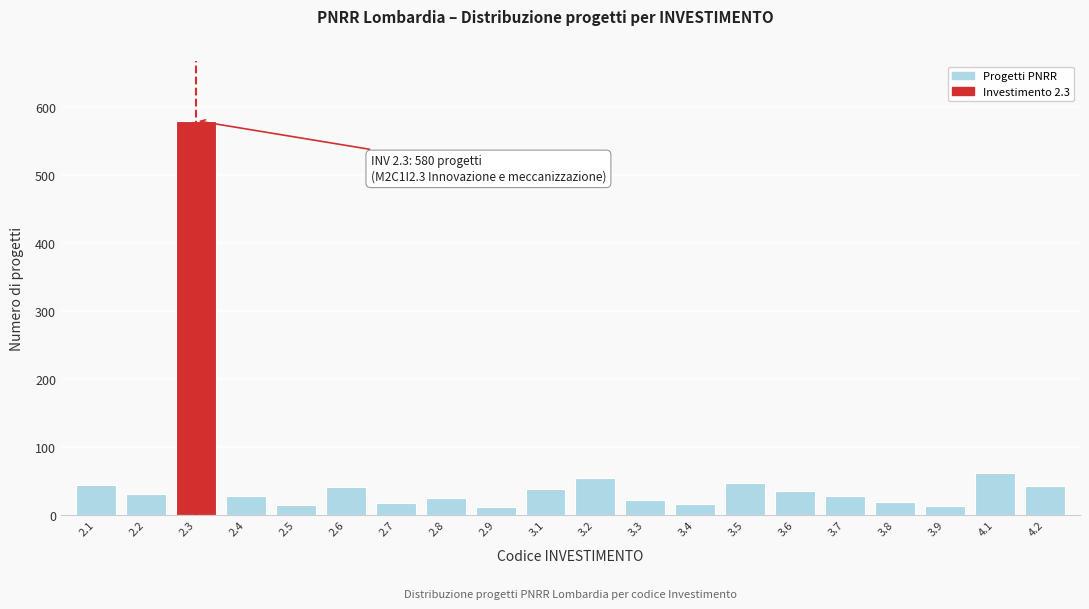

What position from the right is 2.7?

14